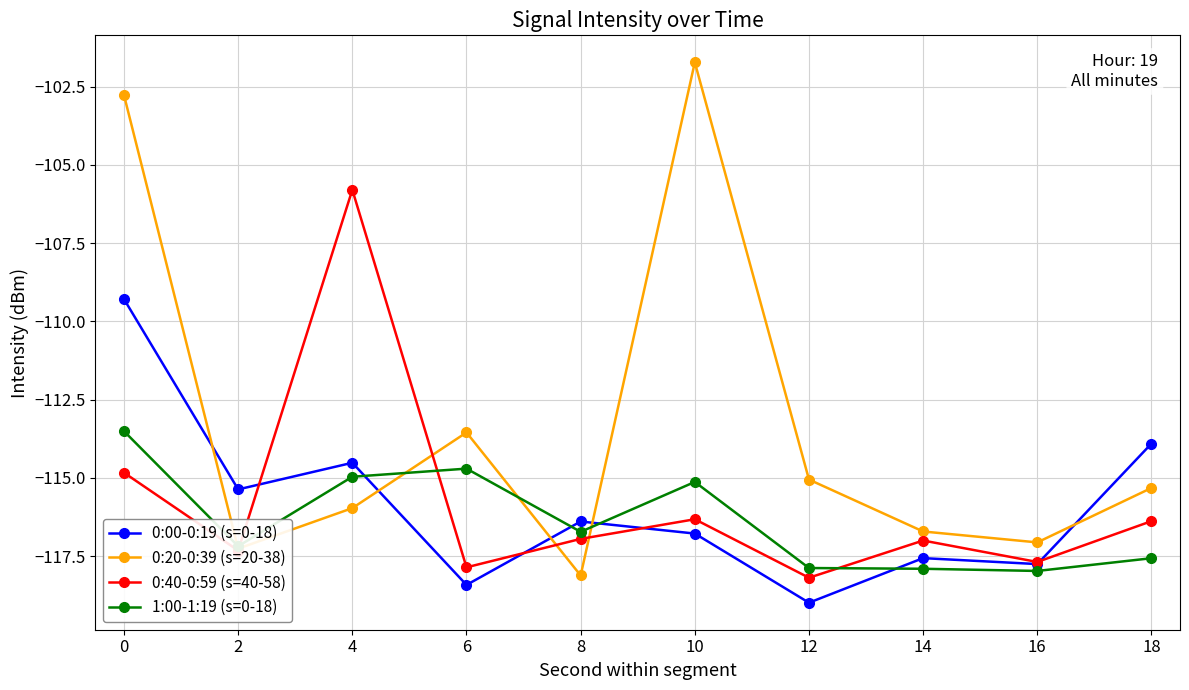

How many intersections are there between 0:20-0:39 (s=20-38) and 1:00-1:19 (s=0-18)?

4